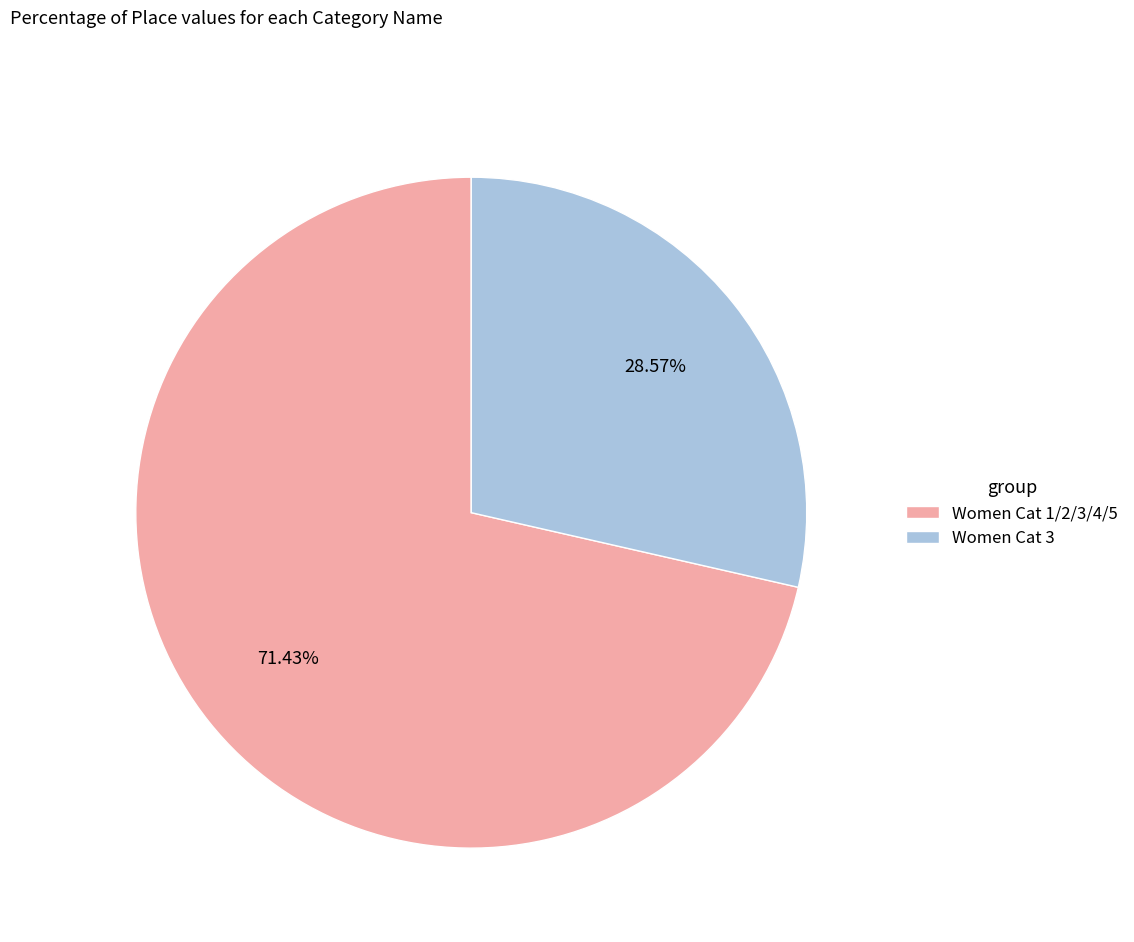

What percentage is the Women Cat 1/2/3/4/5 slice, to the nearest percent?

71%